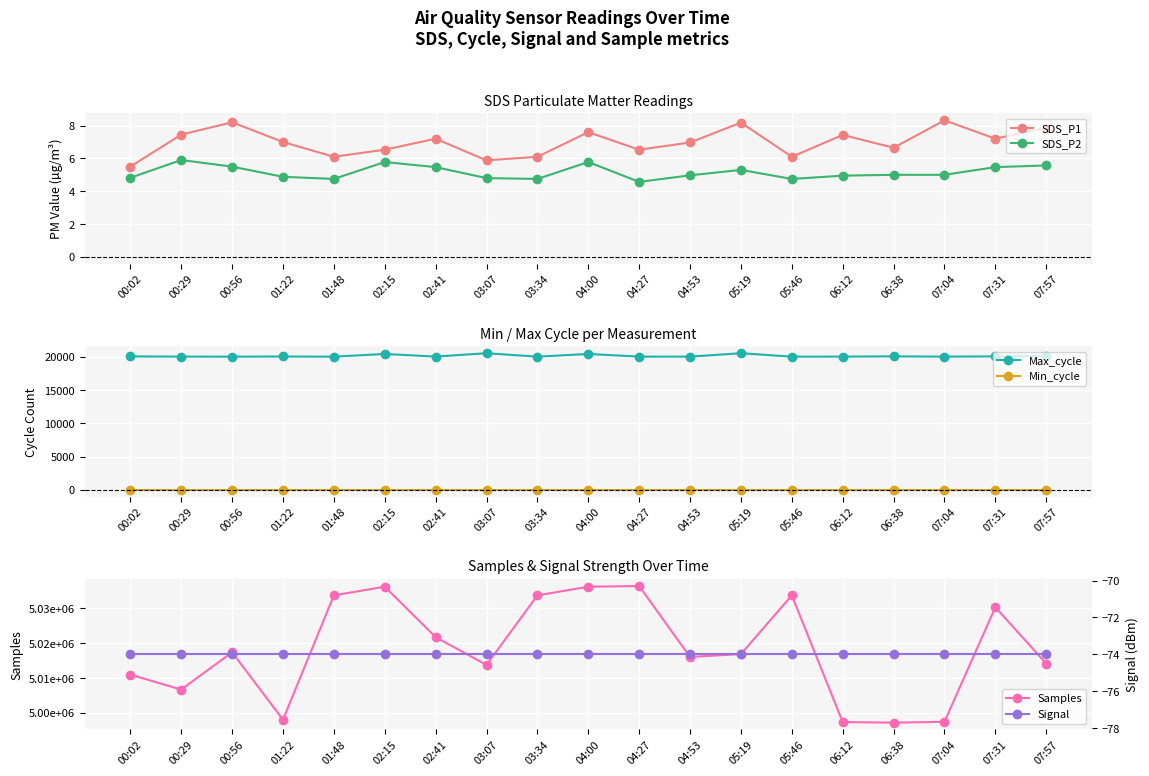

What is the total value across all series at 02:41?

5041741.7